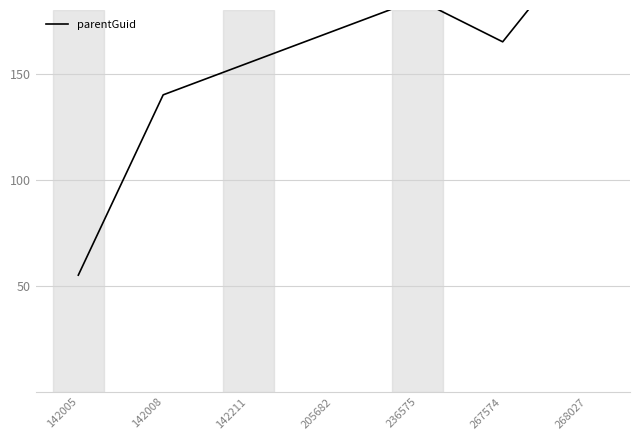

Rank the categories by value from highest to lowest.

268027, 236575, 205682, 267574, 142211, 142008, 142005